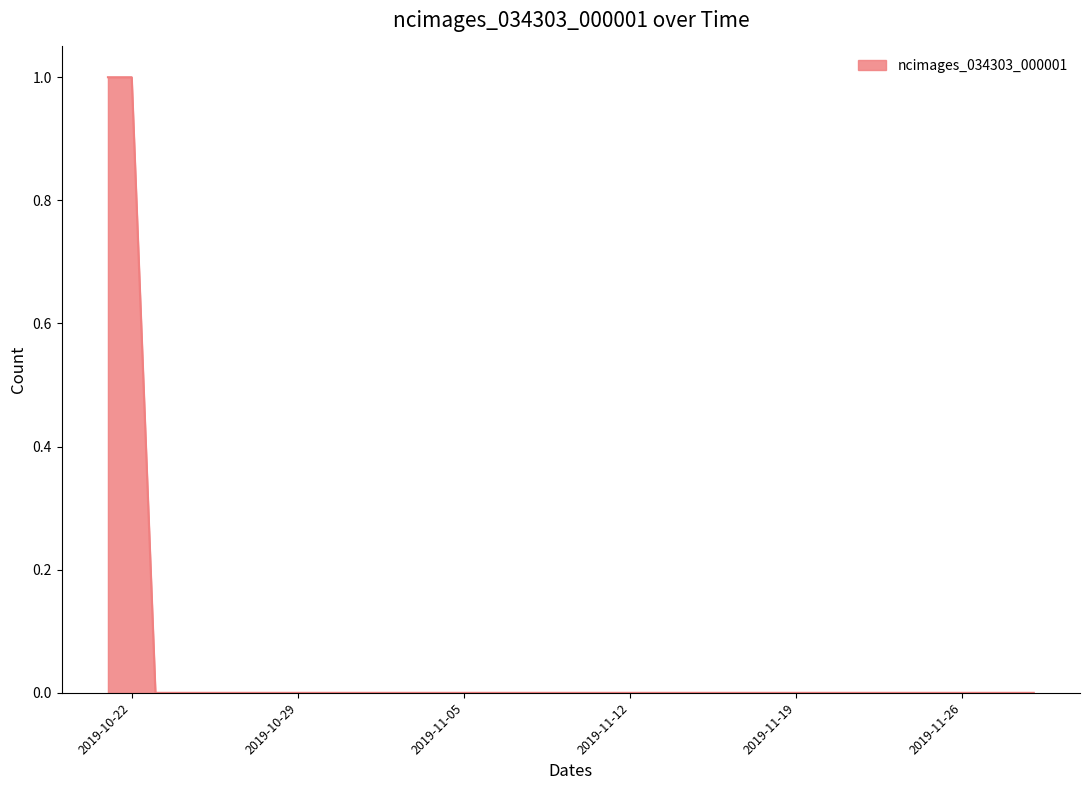

Does the chart display data point markers on the line(s)?

No